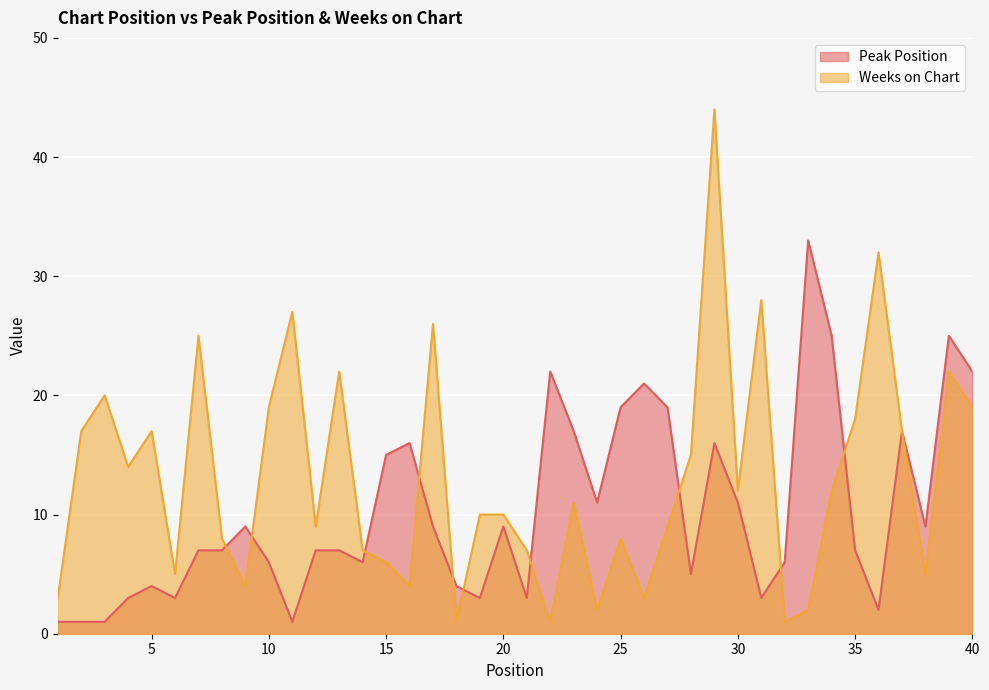

Rank the series at 29 from highest to lowest value.

Weeks on Chart, Peak Position